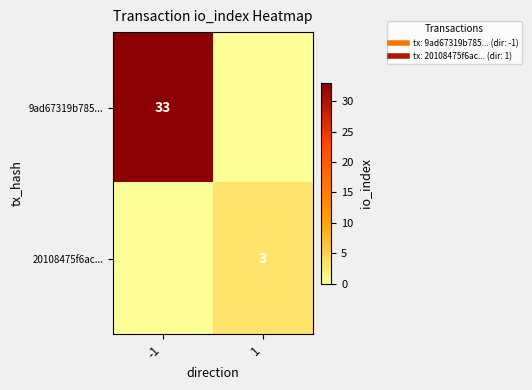

Where is 20108475f6ac... nearest to the value 1?

-1